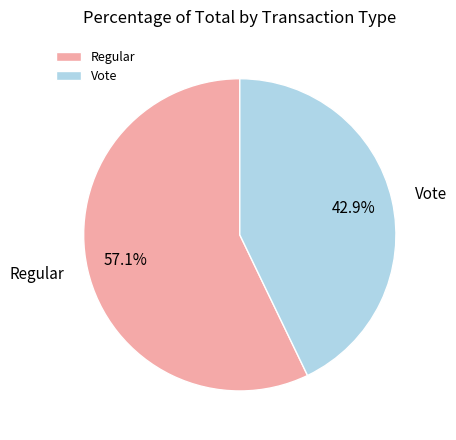

What is the smallest slice in the pie chart?

Vote